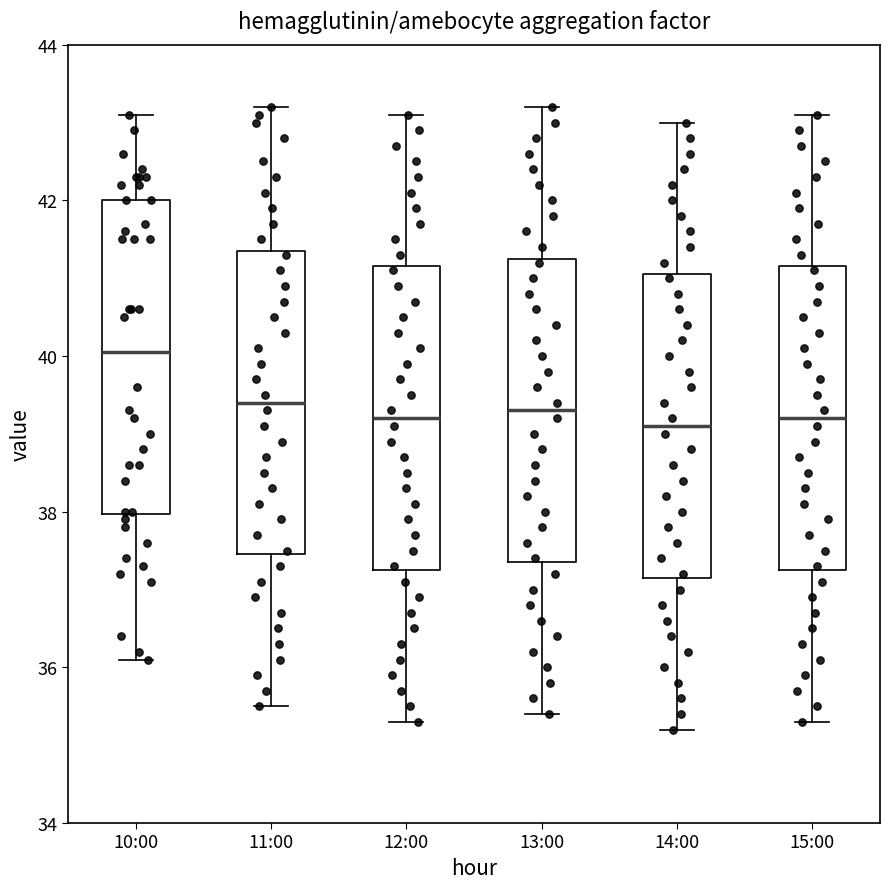

Where does the median line of the box for 11:00 sit on the y-axis? The values are not printed on the chart, so give them approximately, as read against the axis.

39.4